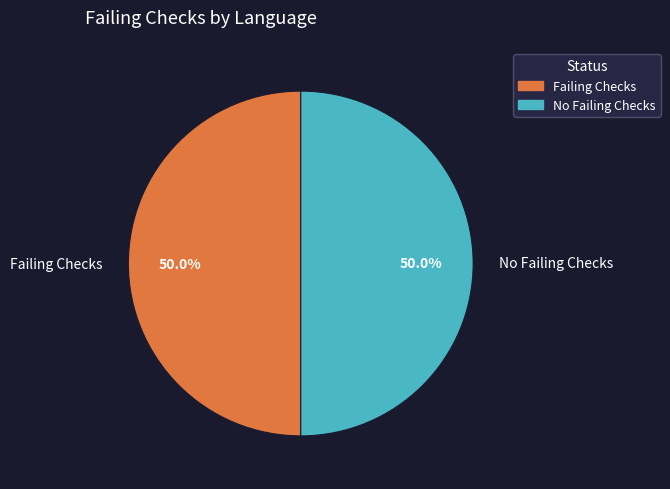

To the nearest percent, what is the difference between the largest and smallest slice percentages?

0%